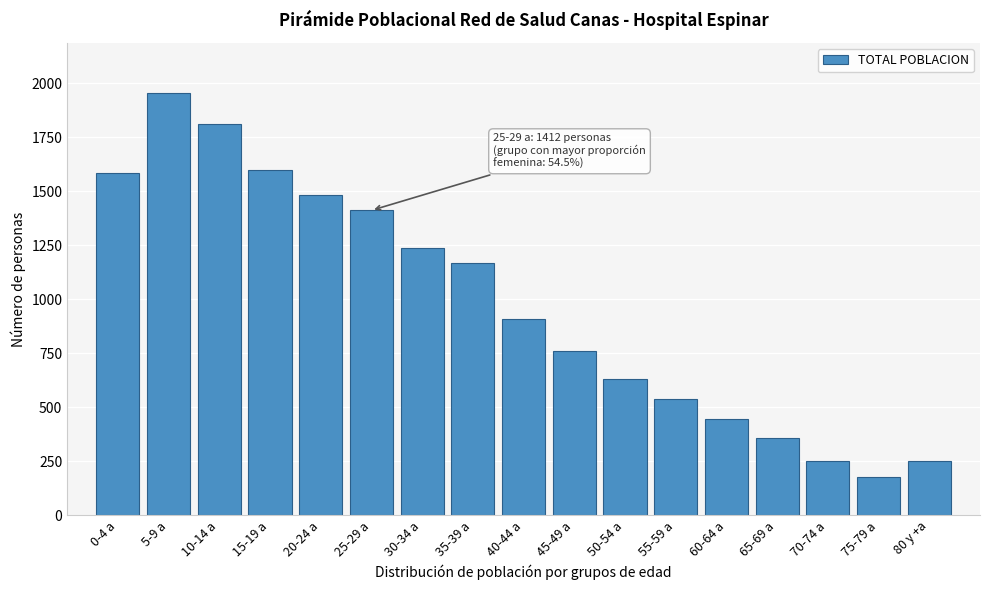

Is it true that the value at 30-34 a is 2055?

False